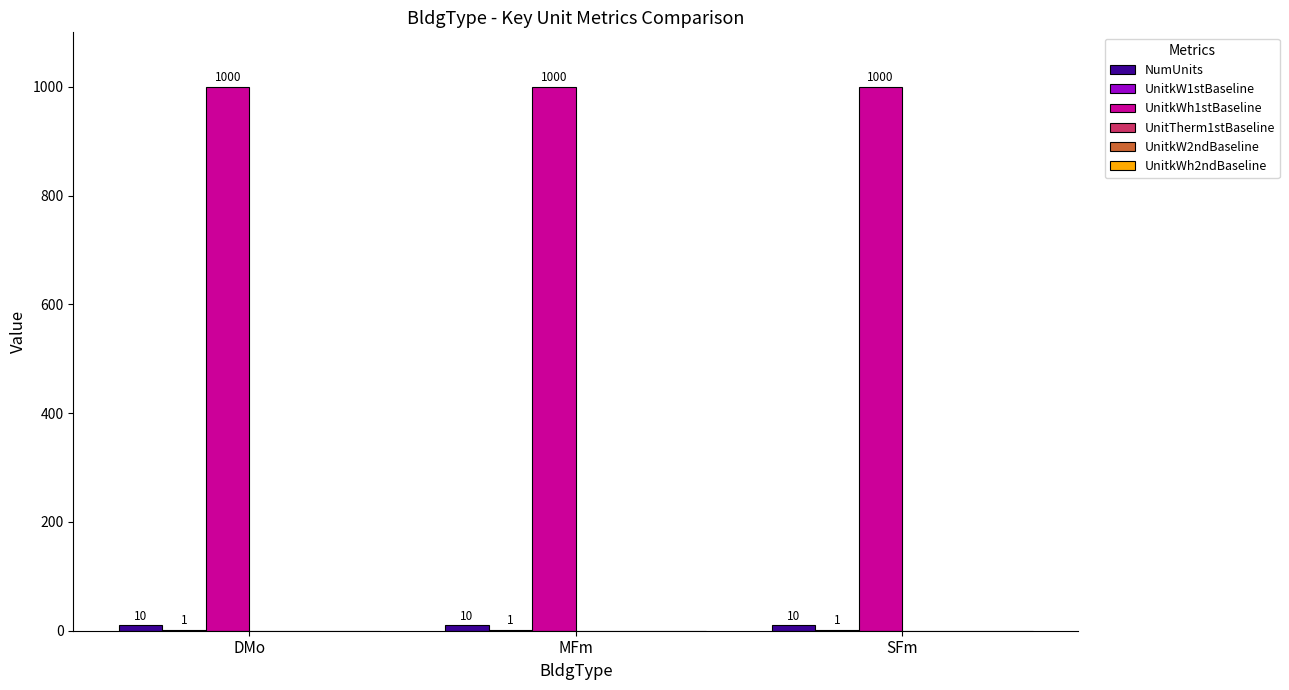

True or false: UnitkWh1stBaseline has a value of 1000 at DMo.

True